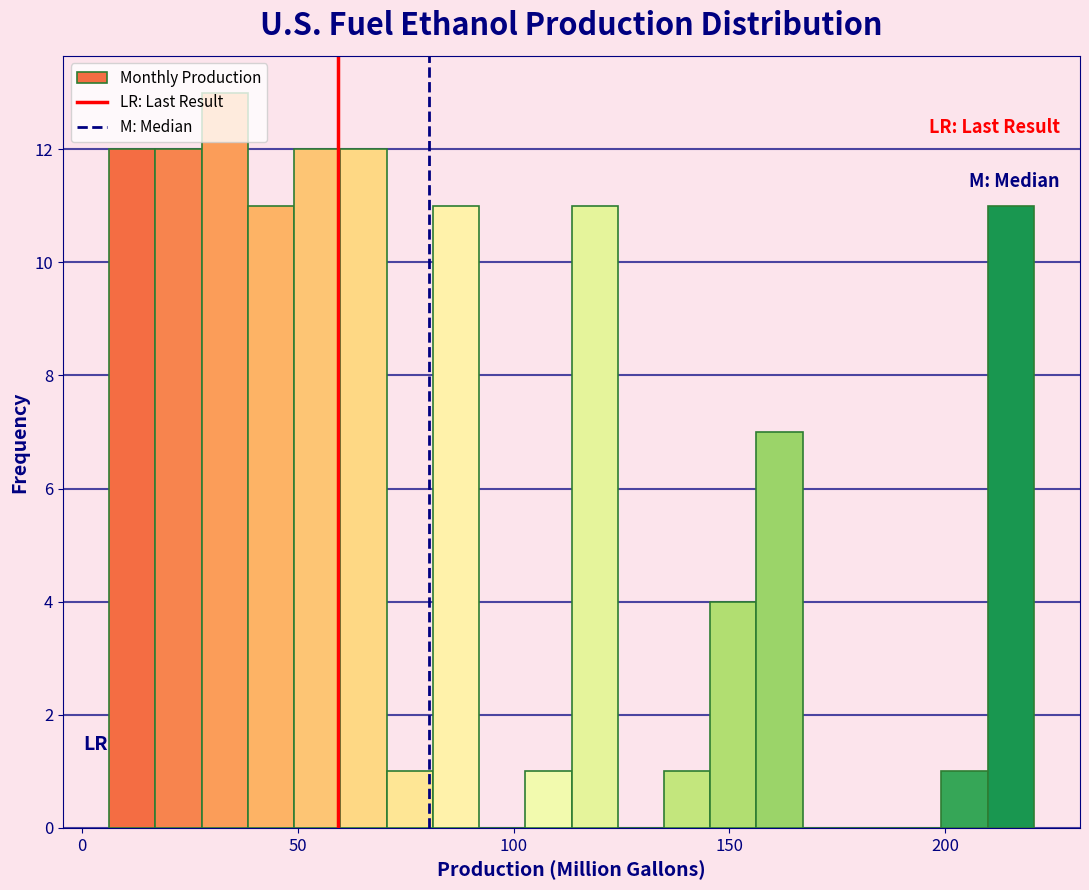

Around what value on the x-axis is the tallest bar? Give the approximate position of its centre, as read against the axis.

35